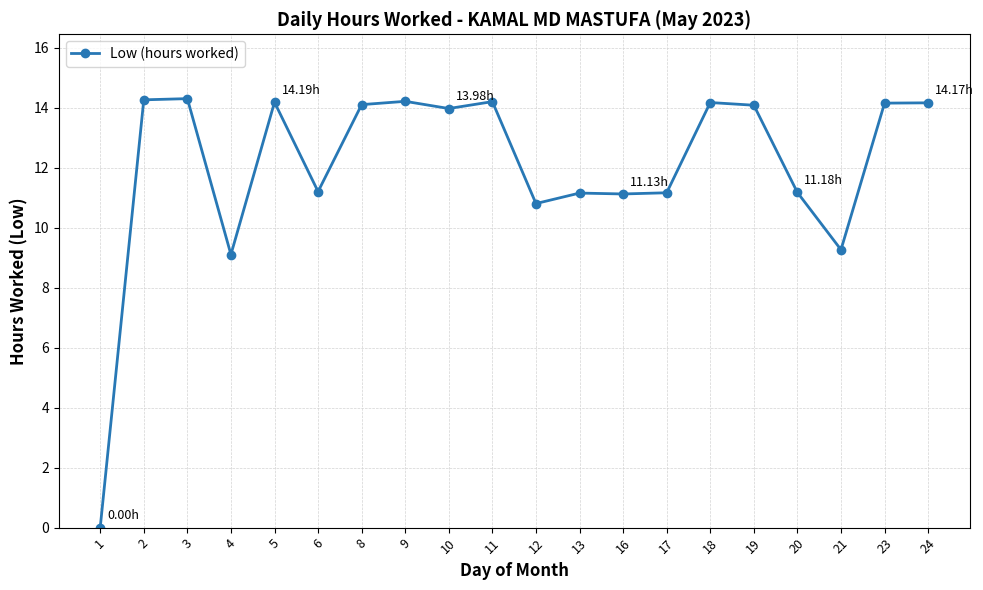

What is the difference between the maximum and minimum values?

14.3